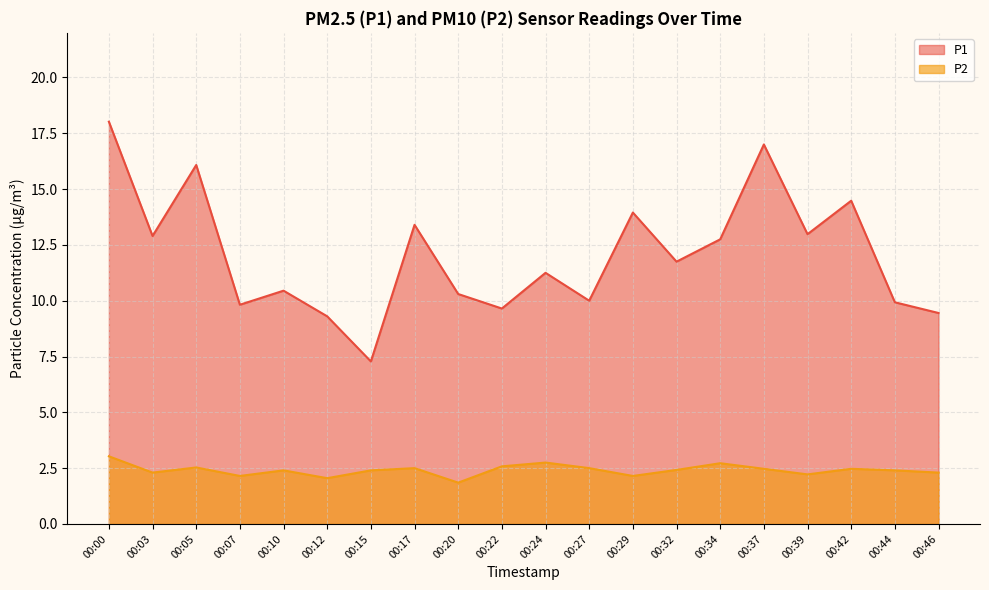

Rank the series at 00:12 from lowest to highest value.

P2, P1